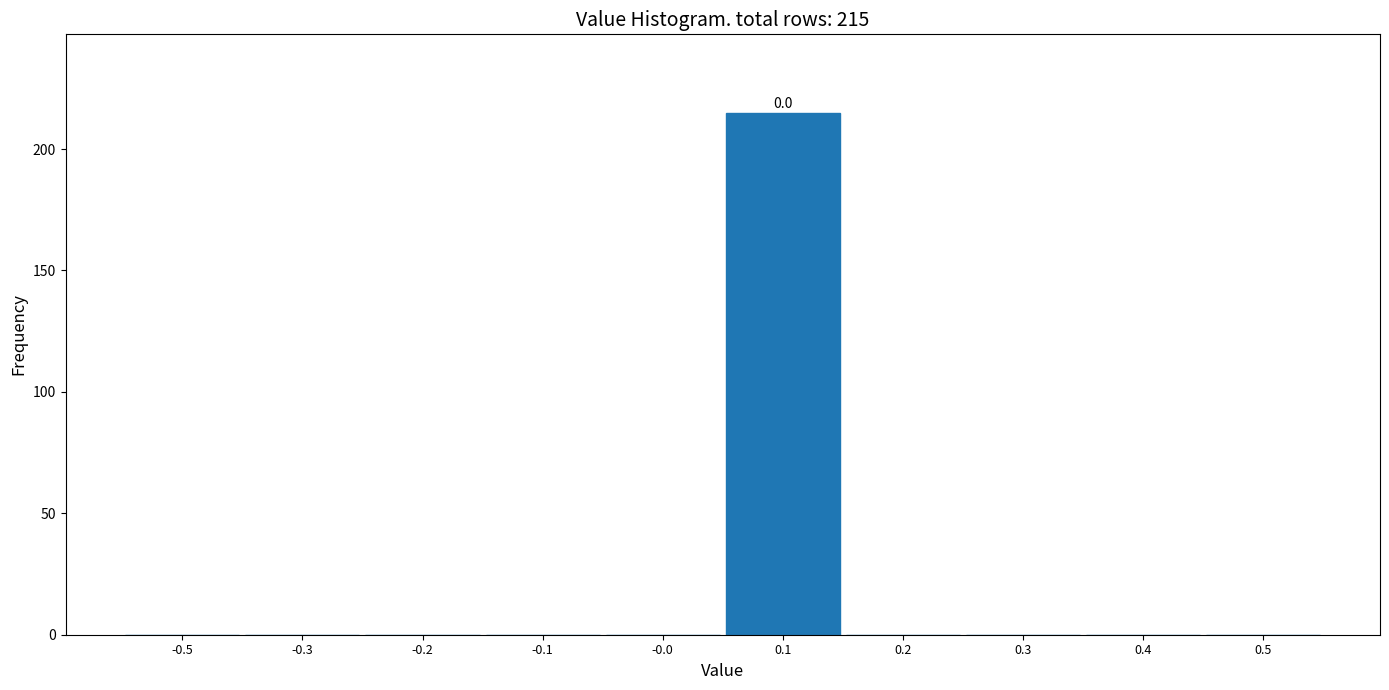

Reading left to right, transcribe all the data shown in this chart.

-0.5=0	-0.3=0	-0.2=0	-0.1=0	-0.0=0	0.1=215	0.2=0	0.3=0	0.4=0	0.5=0